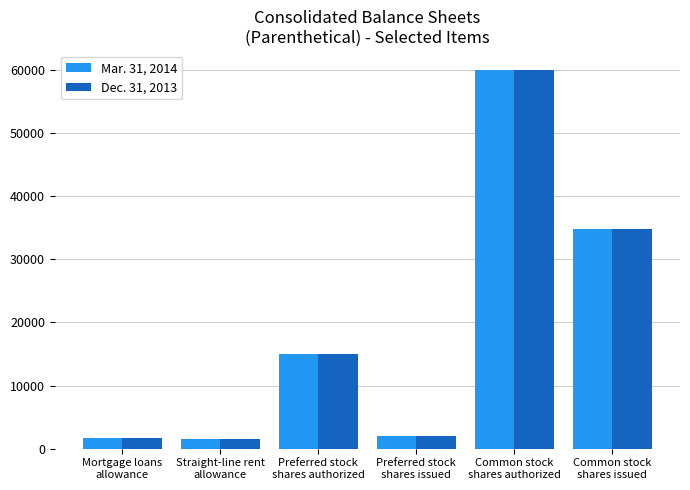

Rank the series by their average value, from highest to lowest.

Mar. 31, 2014, Dec. 31, 2013